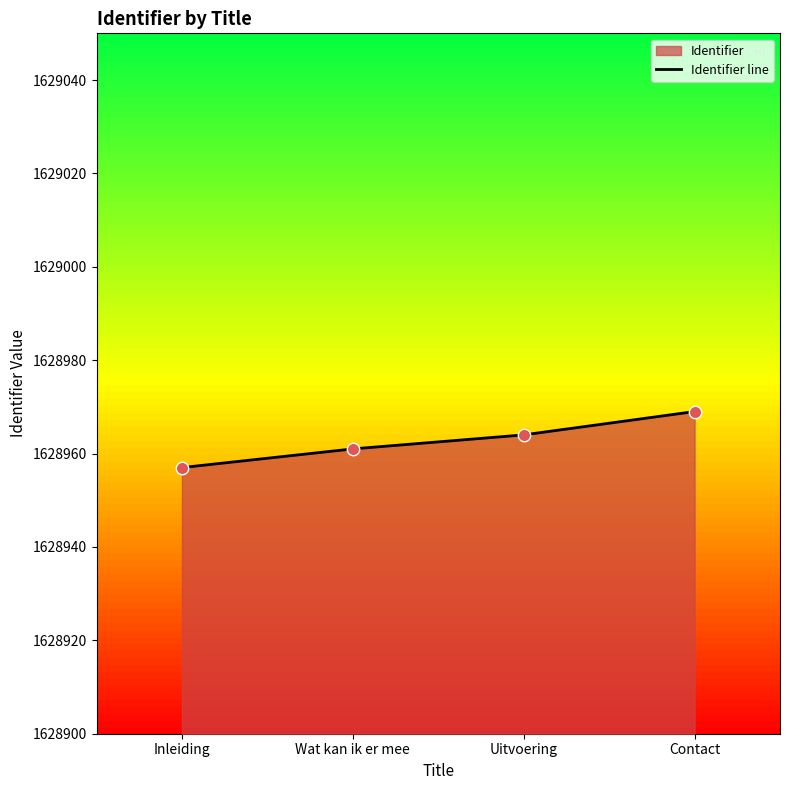

What is the change in value from Uitvoering to Contact?

+5